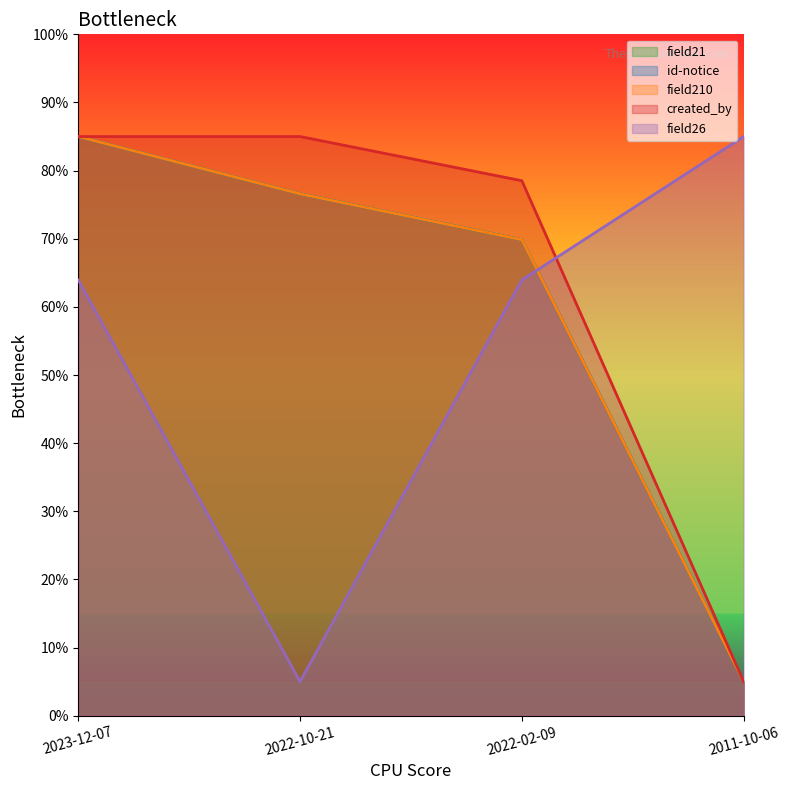

What is the value of the field26 point at the 4th from the left?

85.0